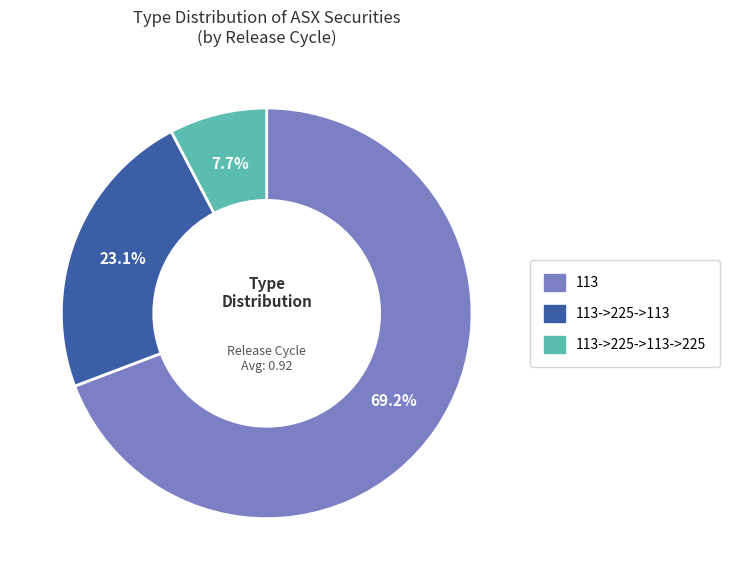

Count the number of slices in the pie.

3